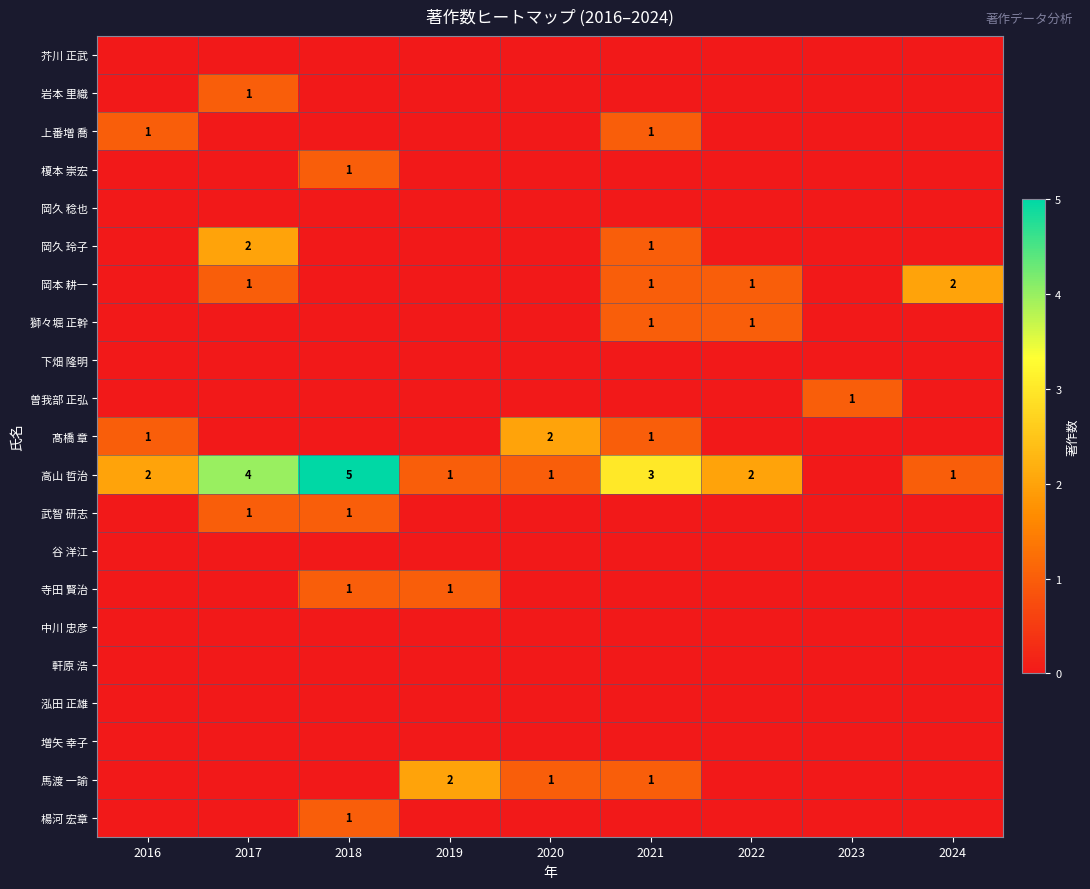

Which series has the largest total across all categories?

高山 哲治